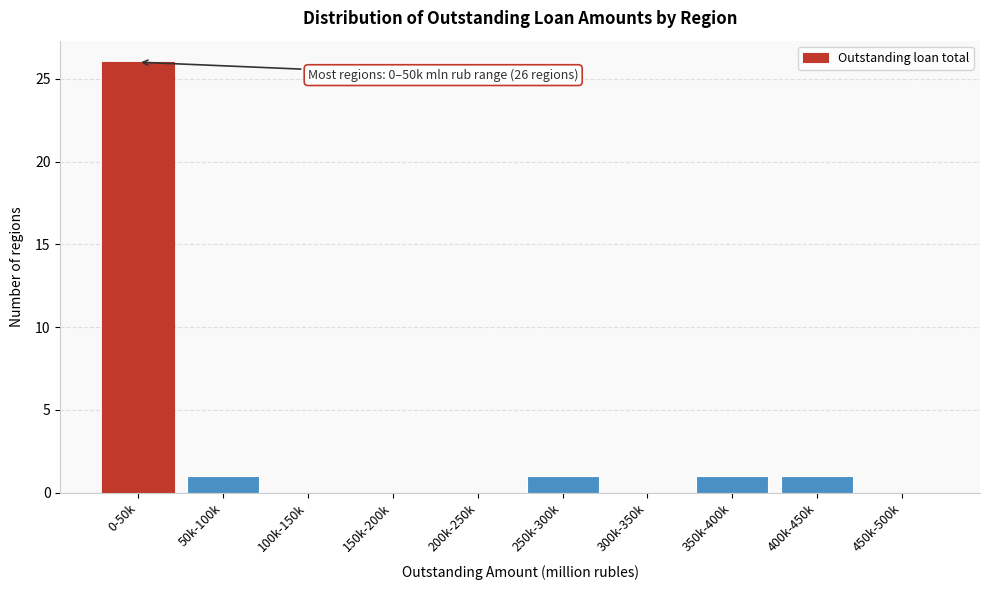

Reading left to right, what are all the values shown in this chart?

0-50k=26	50k-100k=1	100k-150k=0	150k-200k=0	200k-250k=0	250k-300k=1	300k-350k=0	350k-400k=1	400k-450k=1	450k-500k=0